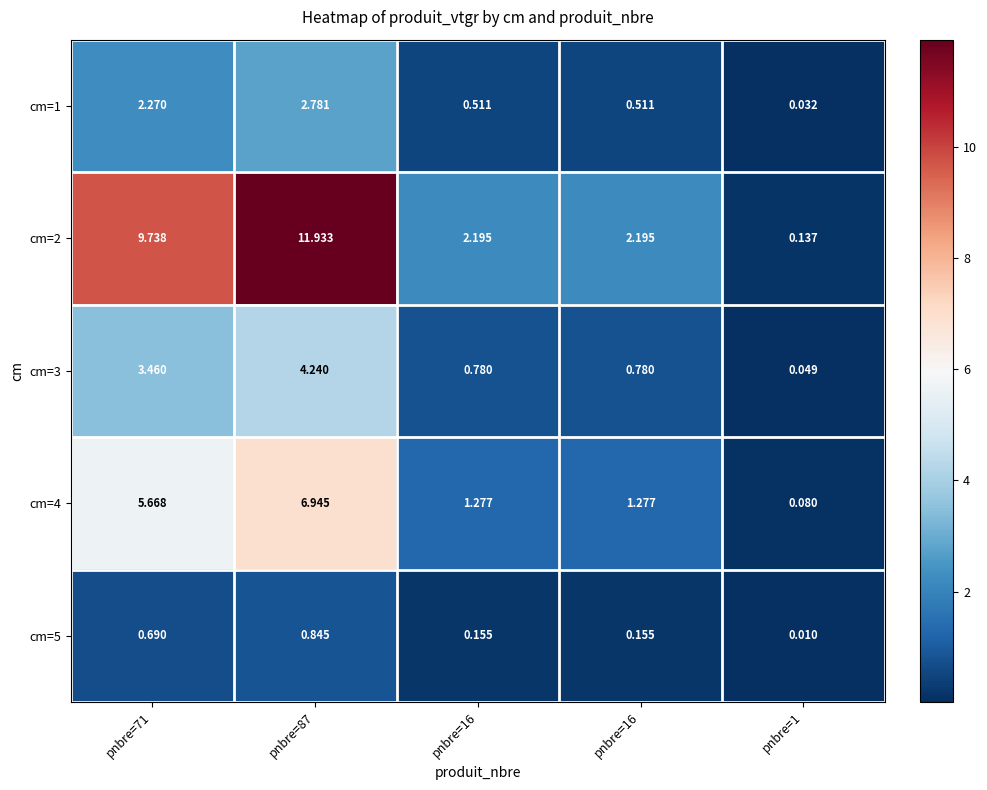

Which label corresponds to the smallest value in the chart?

pnbre=1